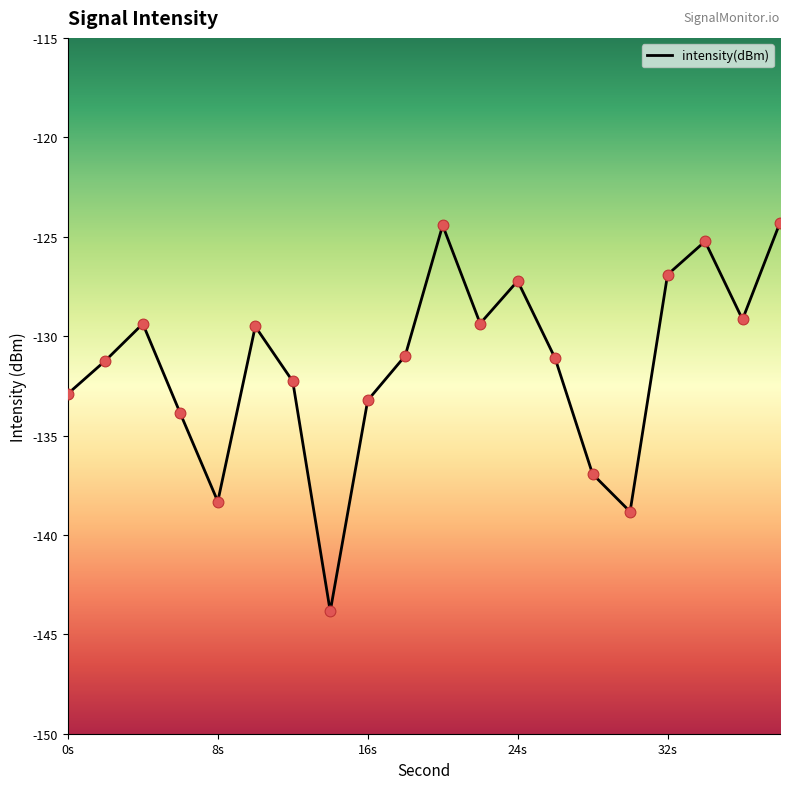

What is the difference between the maximum and minimum values?

19.5